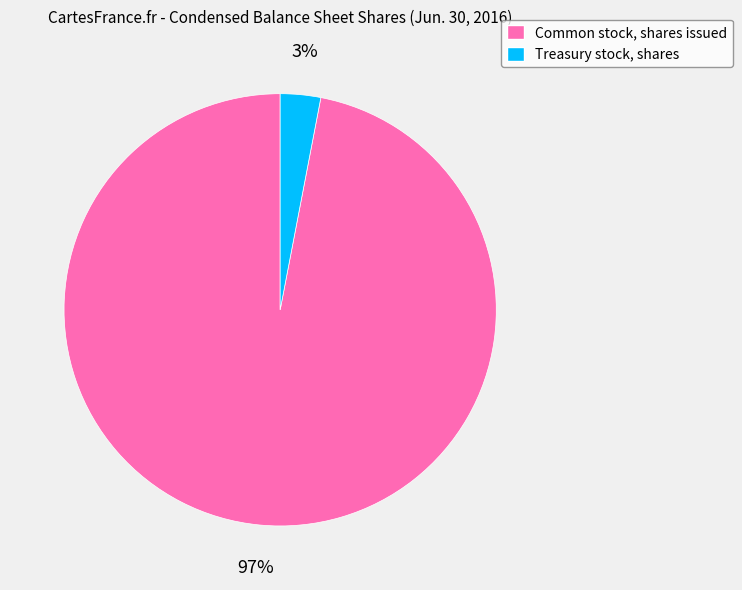

To the nearest percent, what portion does Treasury stock, shares represent?

3%